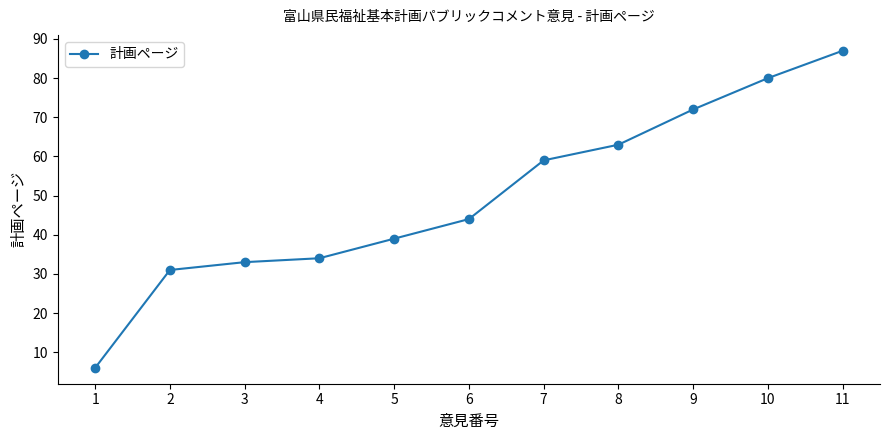

Rank the categories by value from highest to lowest.

11, 10, 9, 8, 7, 6, 5, 4, 3, 2, 1